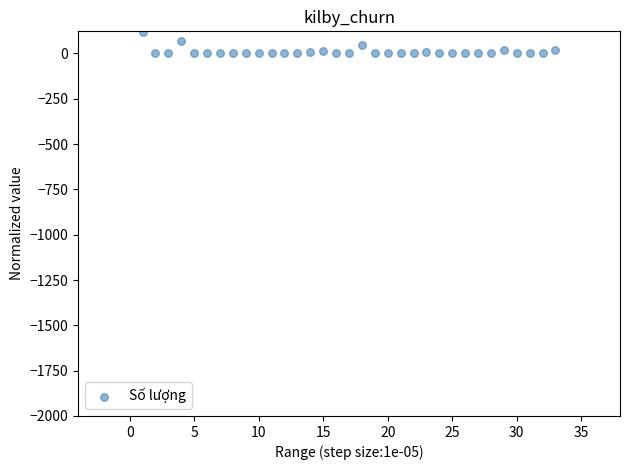

What is the range of Y values (max minus min)?

115